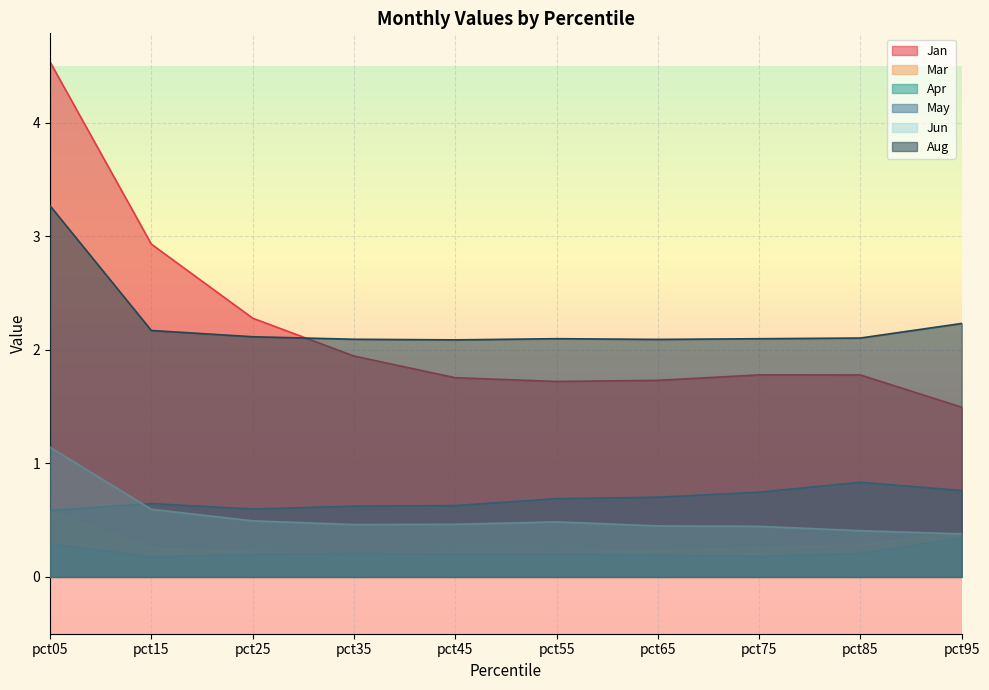

What is the value of the Jan point at the 4th from the left?

1.9